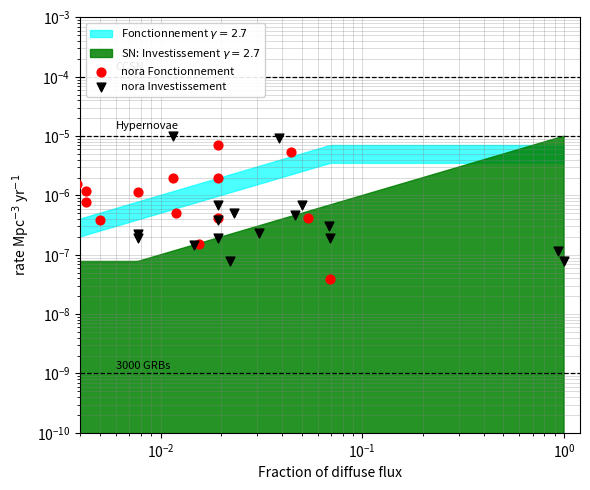

At how many categories does at least one series exceed 0?

17